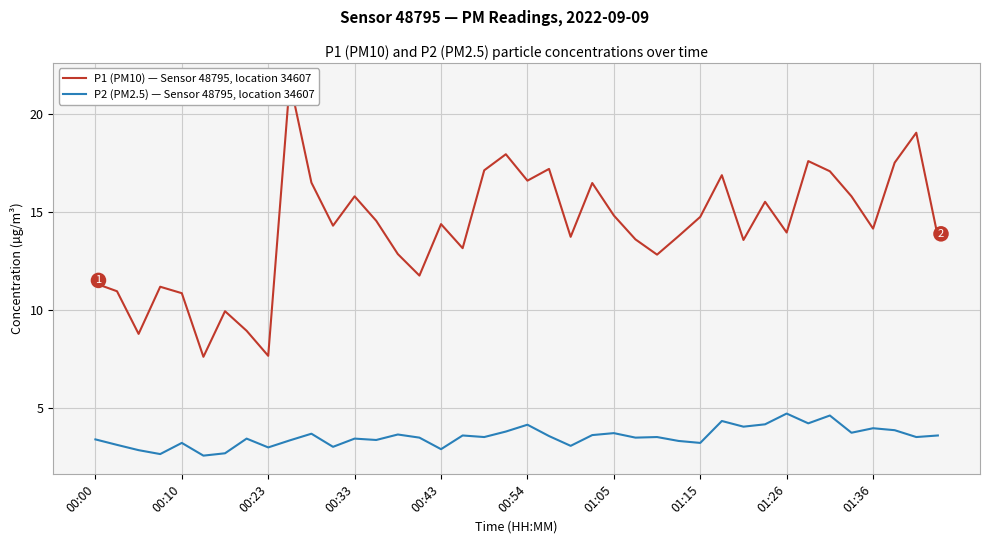

True or false: P2 (PM2.5) — Sensor 48795, location 34607 and P1 (PM10) — Sensor 48795, location 34607 intersect in this chart.

False